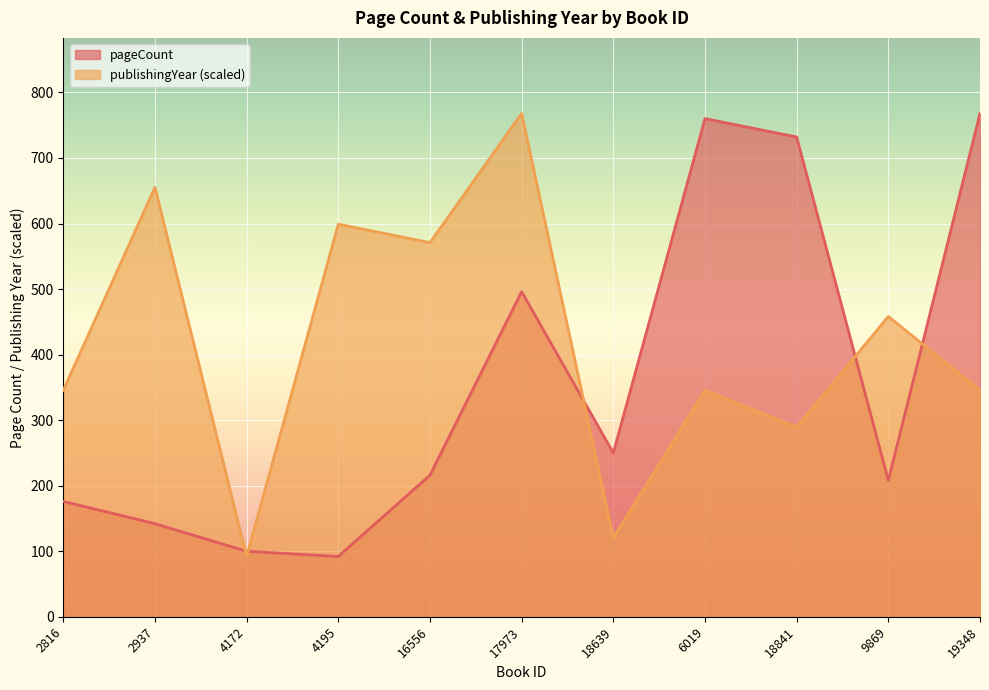

Between 17973 and 18841, which series saw the biggest shift?

publishingYear (scaled)